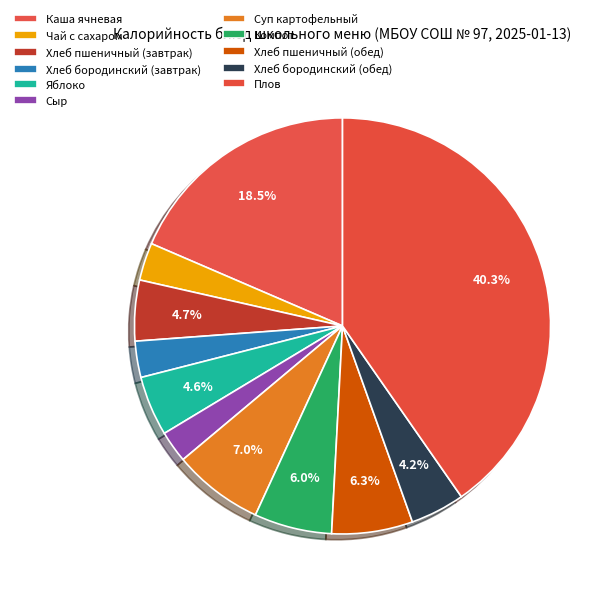

How much of the chart is everything except Яблоко?

95.4%